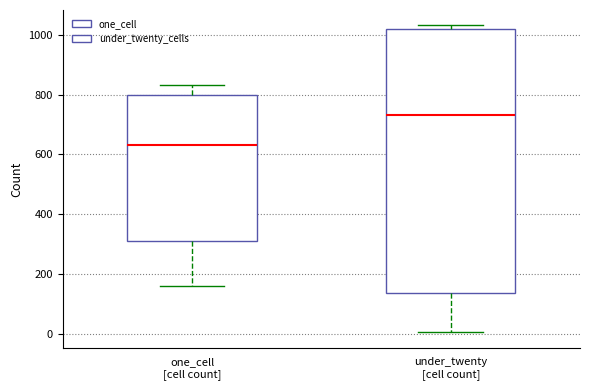

Which box's median line is the lowest?

one_cell [cell count]